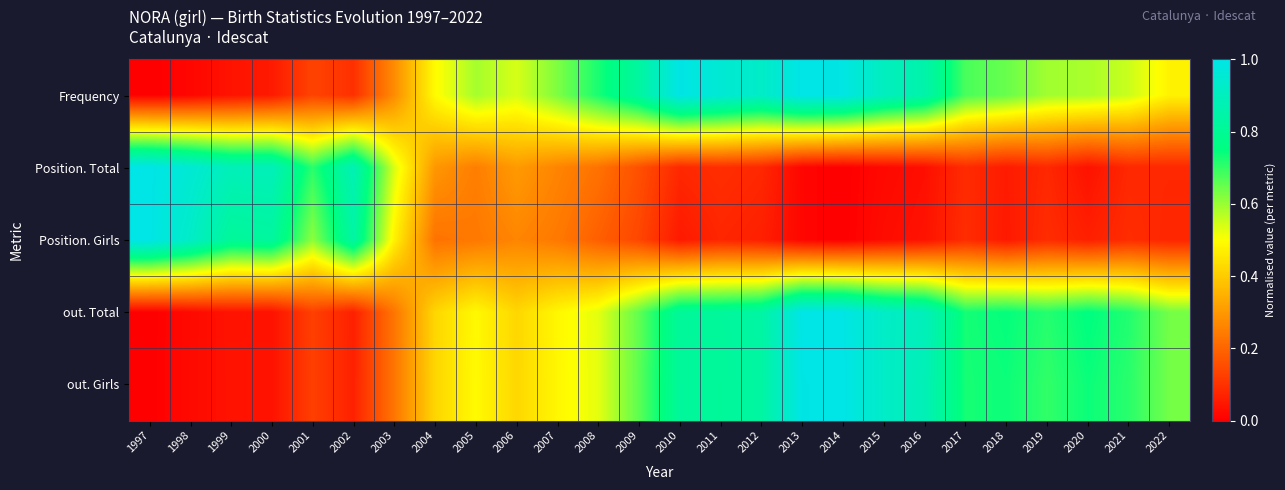

Reading right to left, transcribe all the data shown in this chart.

Frequency: 2022=0.5	2021=0.6	2020=0.6	2019=0.6	2018=0.6	2017=0.7	2016=0.9	2015=0.9	2014=1.0	2013=1.0	2012=0.9	2011=1.0	2010=1.0	2009=0.8	2008=0.7	2007=0.6	2006=0.5	2005=0.6	2004=0.5	2003=0.3	2002=0.1	2001=0.1	2000=0.1	1999=0.0	1998=0.0	1997=0.0
Position. Total: 2022=0.1	2021=0.1	2020=0.0	2019=0.1	2018=0.1	2017=0.1	2016=0.0	2015=0.0	2014=0.0	2013=0.0	2012=0.1	2011=0.1	2010=0.1	2009=0.2	2008=0.2	2007=0.3	2006=0.3	2005=0.2	2004=0.3	2003=0.5	2002=0.9	2001=0.7	2000=0.9	1999=0.9	1998=1.0	1997=1.0
Position. Girls: 2022=0.1	2021=0.1	2020=0.1	2019=0.1	2018=0.1	2017=0.1	2016=0.0	2015=0.0	2014=0.0	2013=0.0	2012=0.1	2011=0.1	2010=0.1	2009=0.1	2008=0.2	2007=0.2	2006=0.3	2005=0.2	2004=0.2	2003=0.5	2002=0.8	2001=0.6	2000=0.8	1999=0.8	1998=0.9	1997=1.0
out. Total: 2022=0.6	2021=0.7	2020=0.8	2019=0.7	2018=0.7	2017=0.7	2016=0.9	2015=0.9	2014=1.0	2013=1.0	2012=0.8	2011=0.8	2010=0.8	2009=0.7	2008=0.5	2007=0.5	2006=0.4	2005=0.5	2004=0.4	2003=0.2	2002=0.1	2001=0.1	2000=0.0	1999=0.0	1998=0.0	1997=0.0
out. Girls: 2022=0.6	2021=0.7	2020=0.7	2019=0.7	2018=0.7	2017=0.7	2016=0.9	2015=0.9	2014=1.0	2013=1.0	2012=0.8	2011=0.8	2010=0.8	2009=0.7	2008=0.5	2007=0.5	2006=0.4	2005=0.5	2004=0.4	2003=0.2	2002=0.1	2001=0.1	2000=0.0	1999=0.0	1998=0.0	1997=0.0